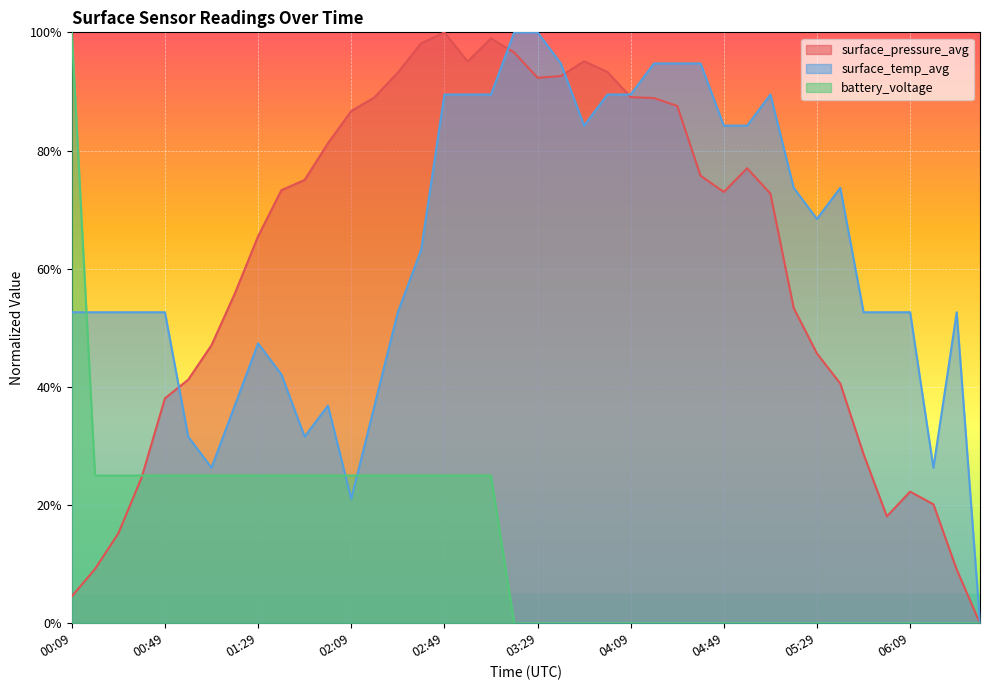

Rank the categories by surface_temp_avg value from lowest to highest.

06:39, 02:09, 01:09, 06:19, 00:59, 01:49, 01:19, 01:59, 02:19, 01:39, 01:29, 00:09, 00:19, 00:29, 00:39, 00:49, 02:29, 05:49, 05:59, 06:09, 06:29, 02:39, 05:29, 05:19, 05:39, 03:49, 04:49, 04:59, 02:49, 02:59, 03:09, 03:59, 04:09, 05:09, 03:39, 04:19, 04:29, 04:39, 03:19, 03:29